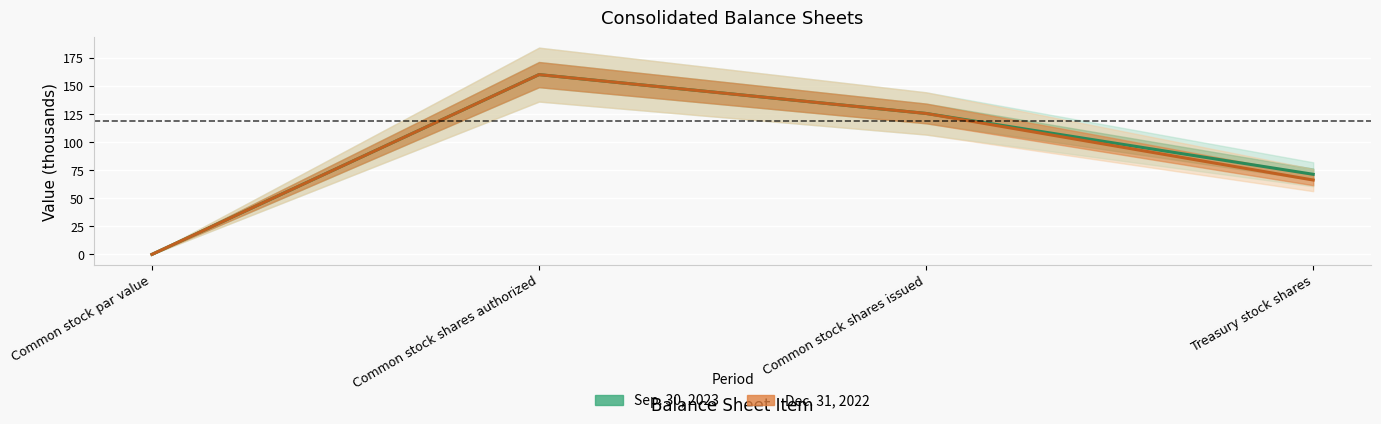

In Dec. 31, 2022, how many points are higher than both neighbors (excluding endpoints)?

1